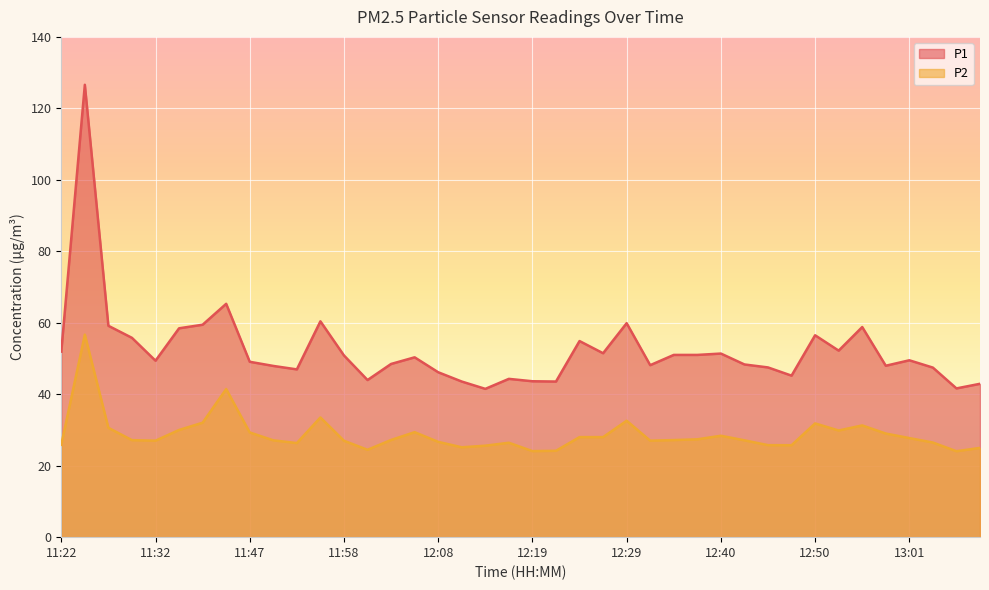

How many values in the P2 series exceed 27?

23